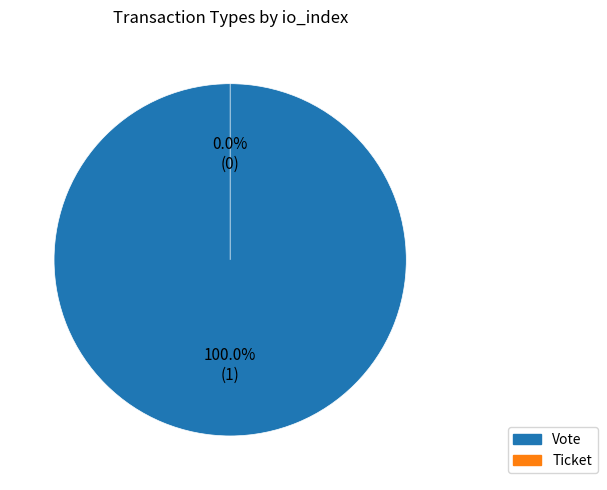

To the nearest percent, what is the average slice percentage?

50%